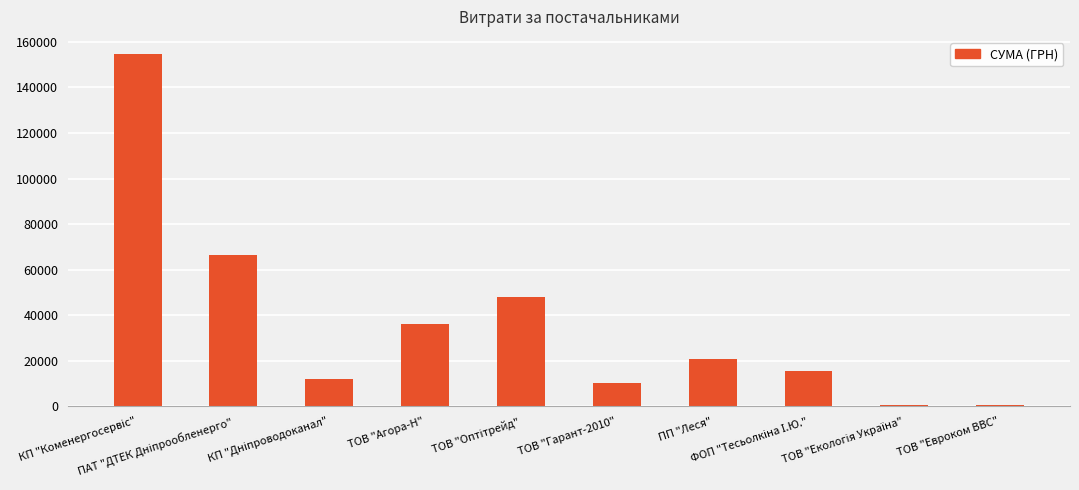

What is the maximum value shown in the chart?

154437.8